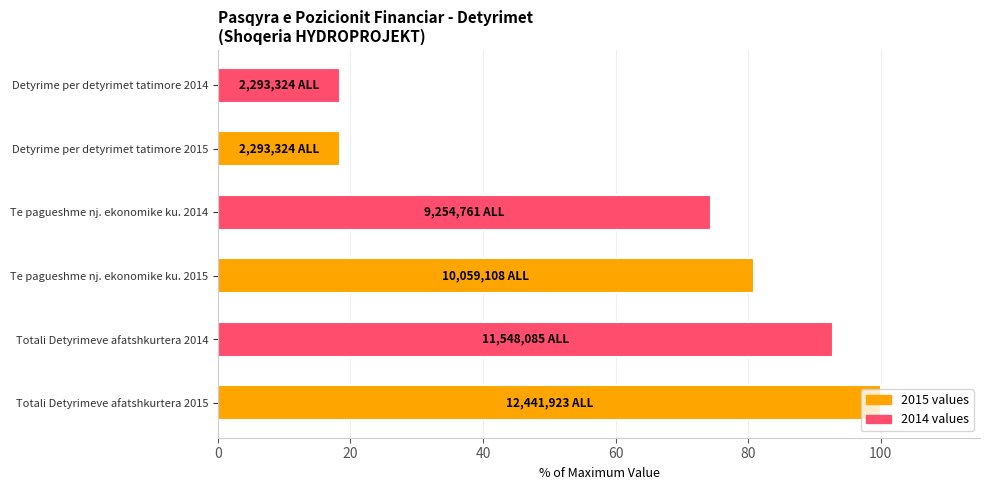

The chart shows a value of 92.8 at Totali Detyrimeve afatshkurtera 2014. True or false?

True